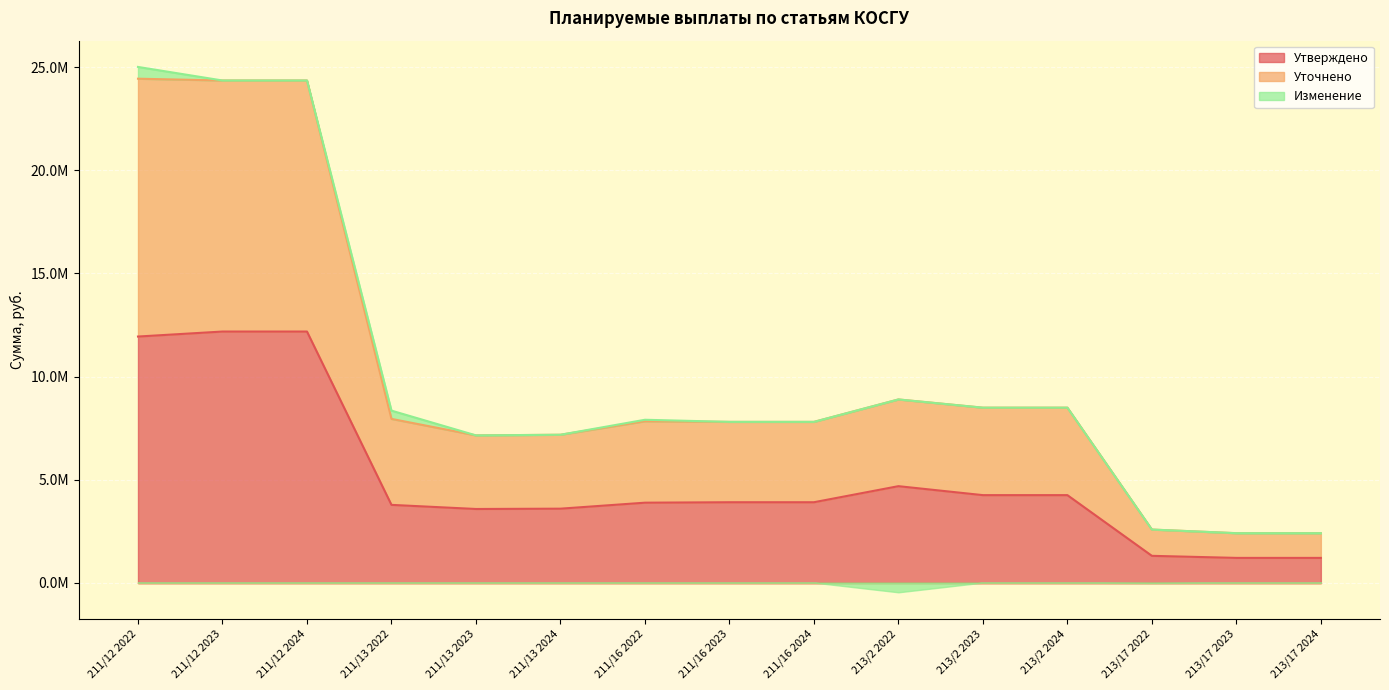

What is the difference between the Утверждено values at 213/2 2022 and 211/12 2023?

7503170.8